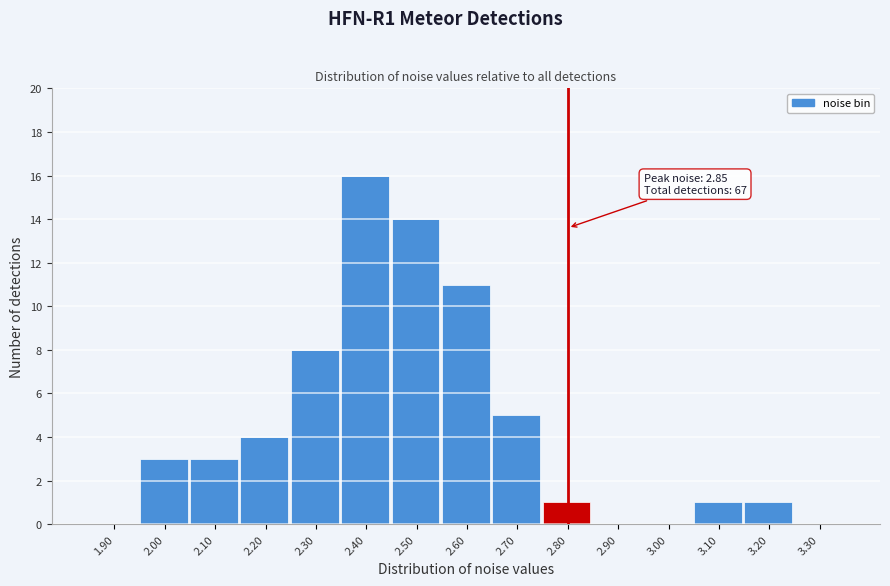

Reading left to right, extract all data points from this chart.

1.90=0	2.00=3	2.10=3	2.20=4	2.30=8	2.40=16	2.50=14	2.60=11	2.70=5	2.80=1	2.90=0	3.00=0	3.10=1	3.20=1	3.30=0